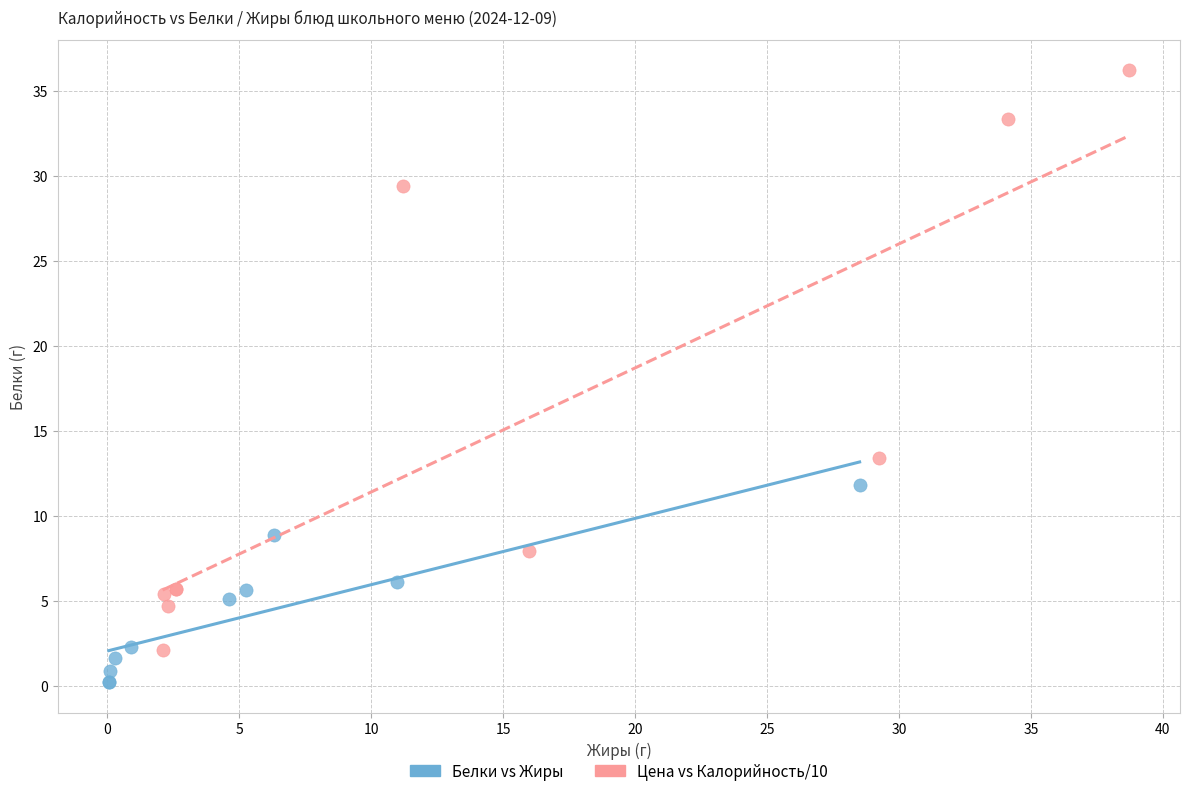

Which series contains the lowest Y value?

Белки vs Жиры